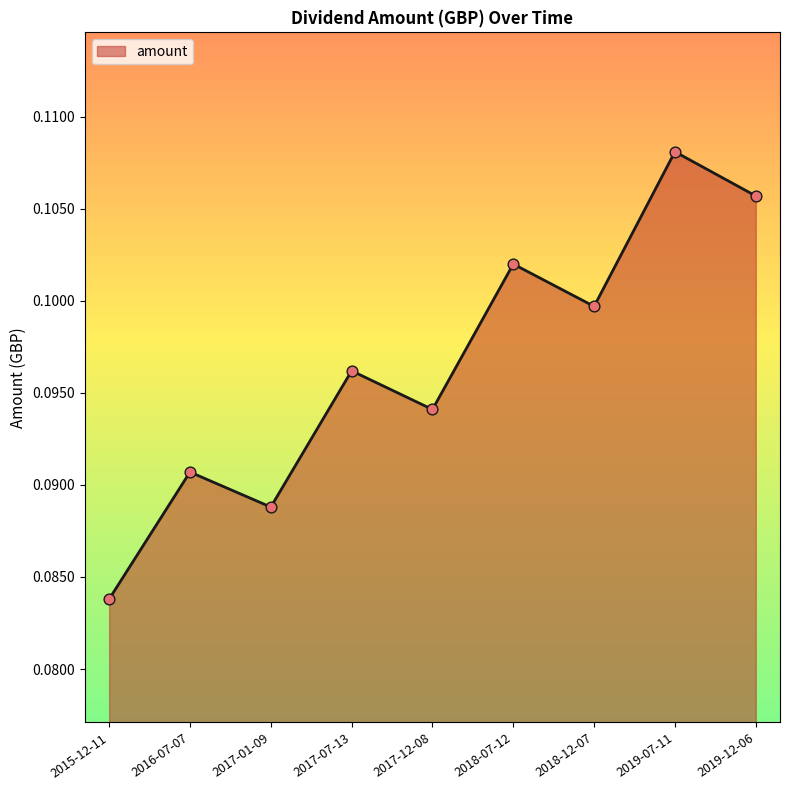

Between 2016-07-07 and 2018-12-07, which is larger?

2018-12-07